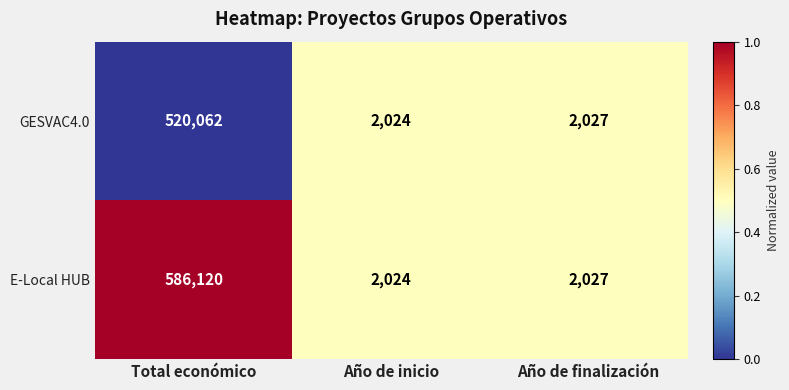

Which category has the lowest value across all series?

Año de inicio